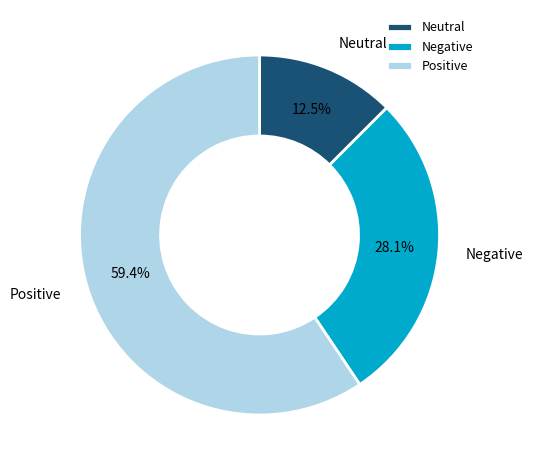

Rank the categories by value from highest to lowest.

Positive, Negative, Neutral